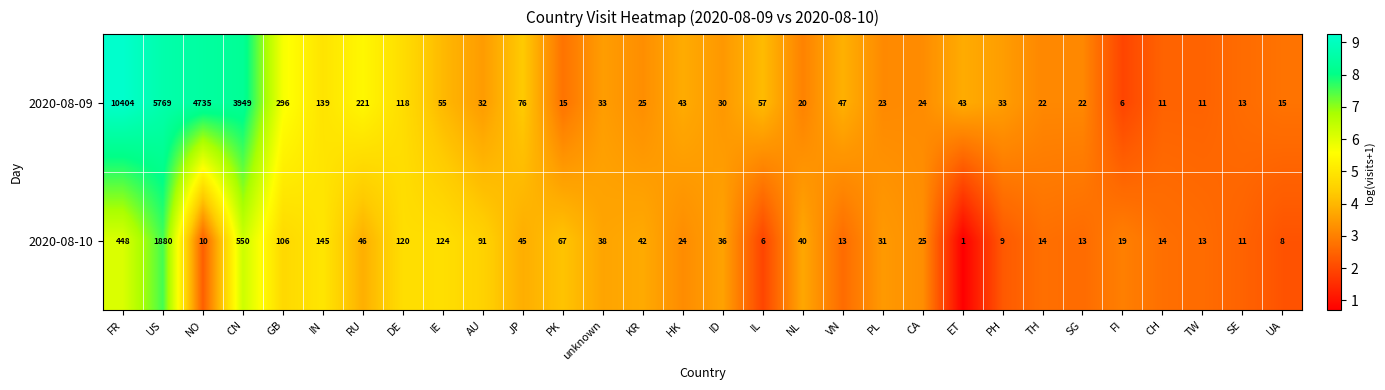

What is the difference between the maximum and second lowest values in the 2020-08-09 series?

10393